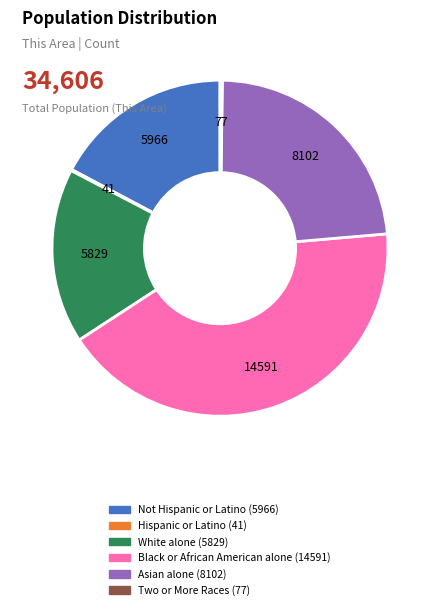

Which category has the biggest portion of the pie?

Black or African American alone